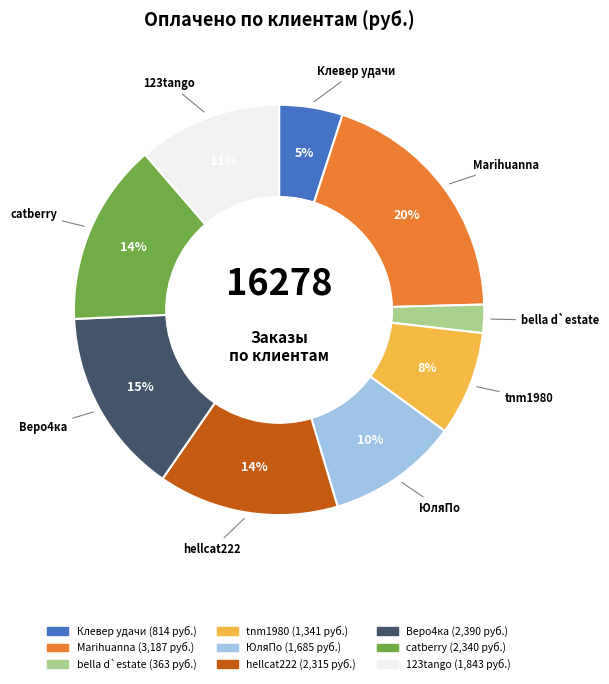

Which category has the smallest portion of the pie?

bella d`estate